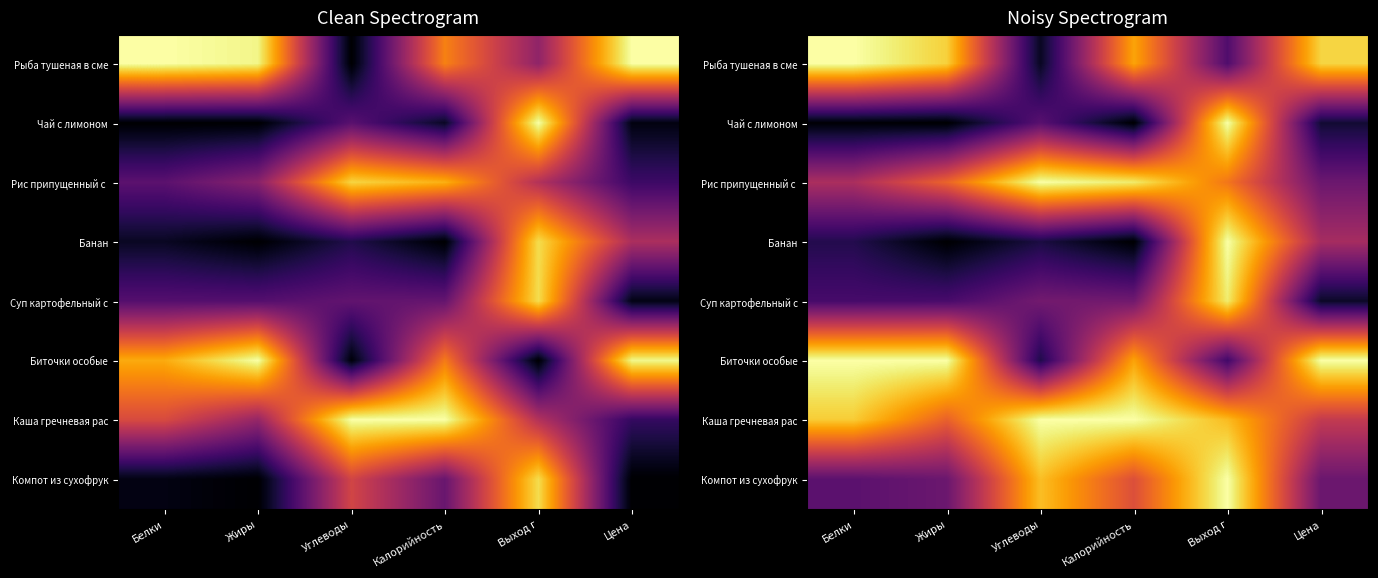

At which category is the sum across all series the highest?

Выход г